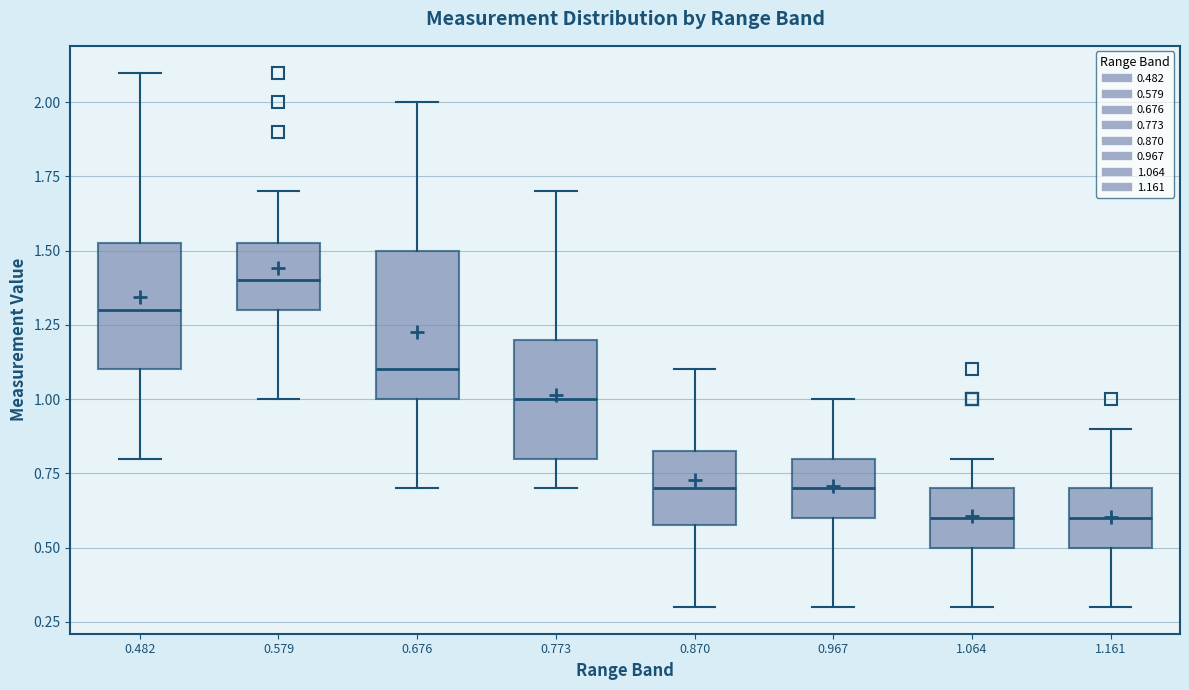

Where does the lower whisker of the box at x = 0.482 end on the y-axis? The values are not printed on the chart, so give them approximately, as read against the axis.

0.80